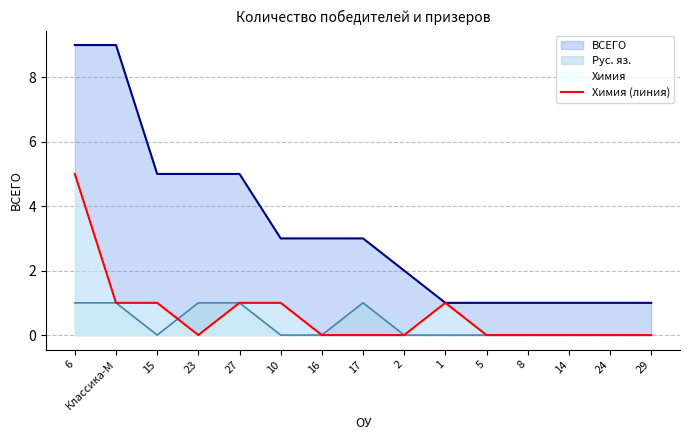

What is the difference between the maximum and minimum values?

5